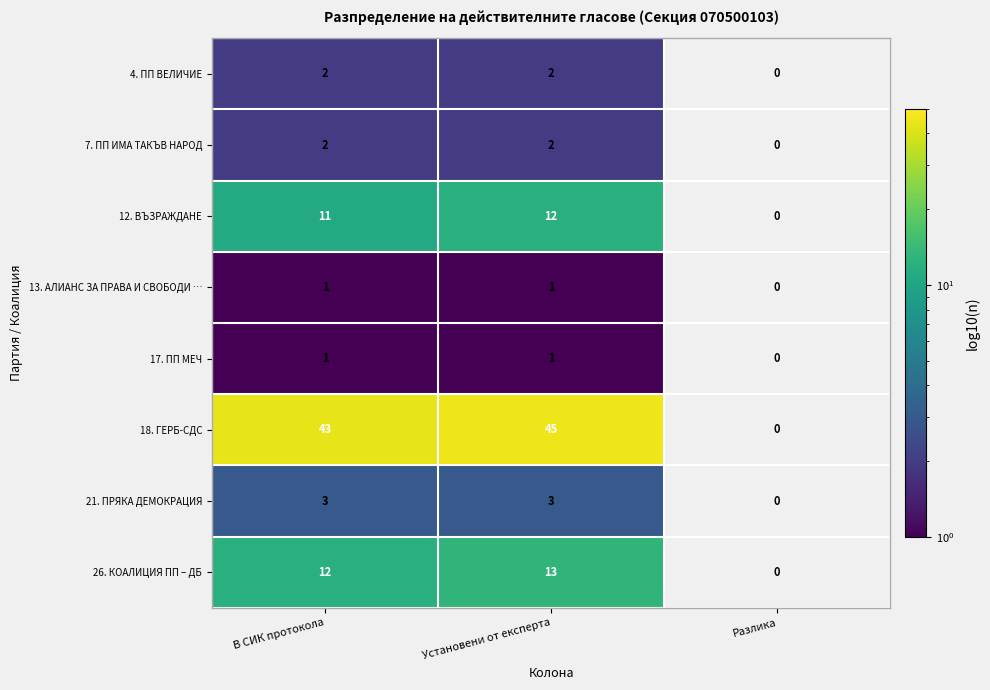

What is the total value across all series at В СИК протокола?

75